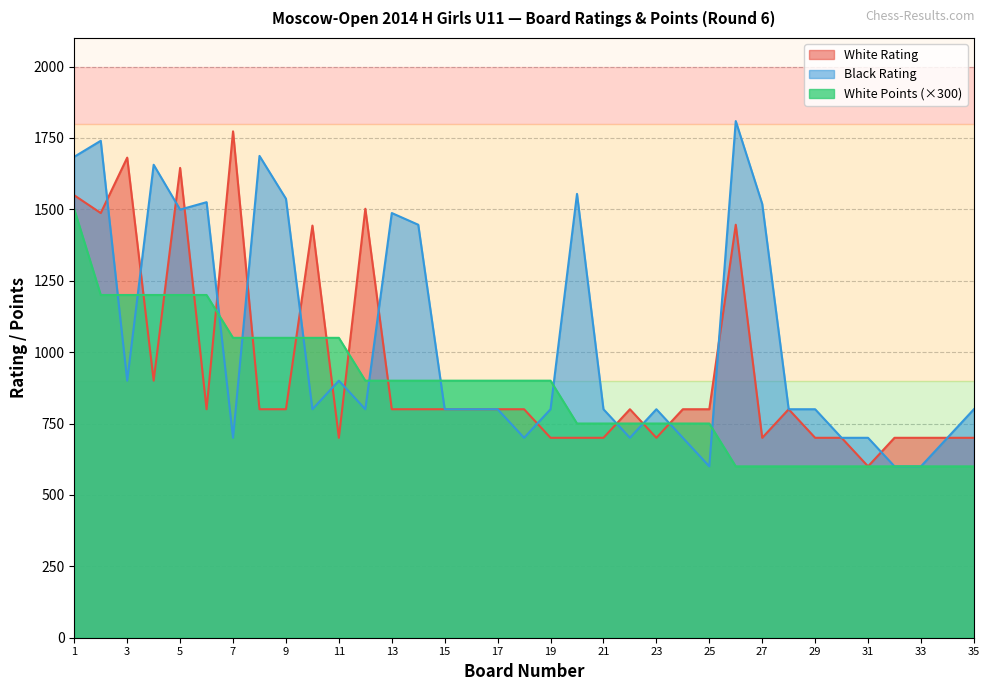

What is the difference between the maximum and minimum values in the White Points series?

900